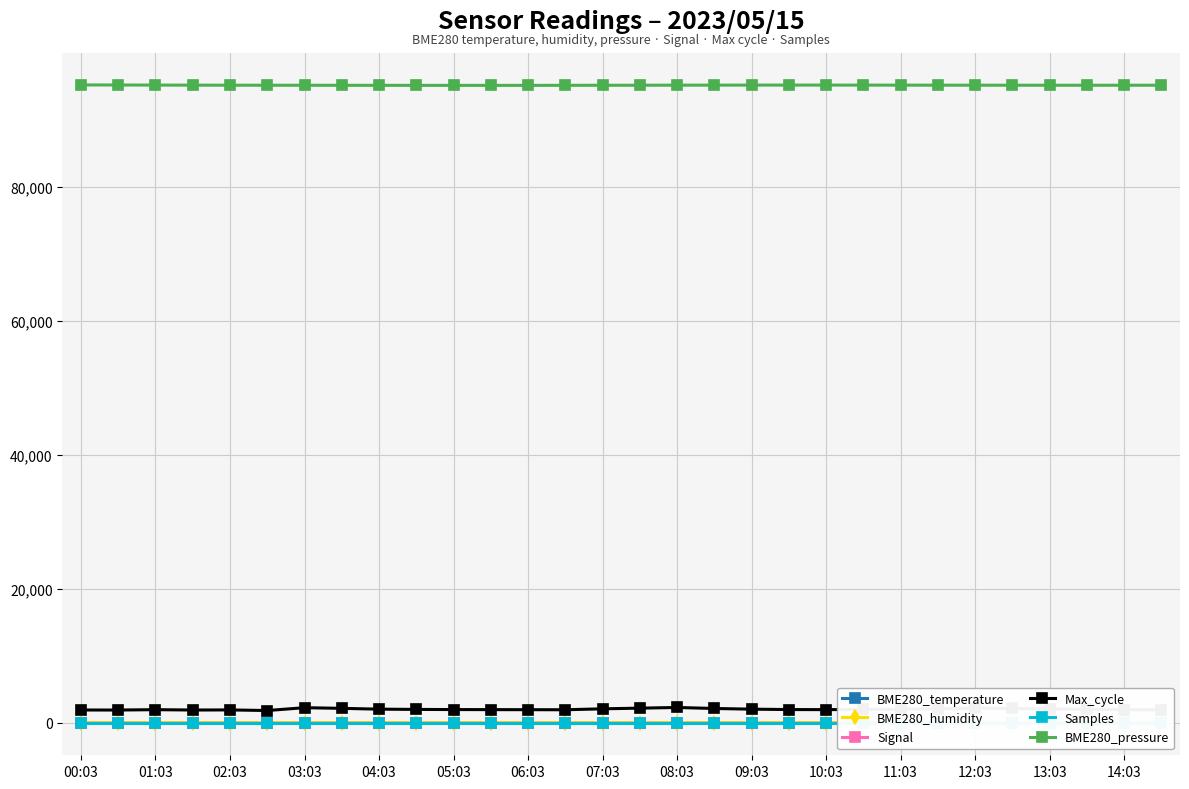

What is the highest value of the BME280_pressure series?

95169.1